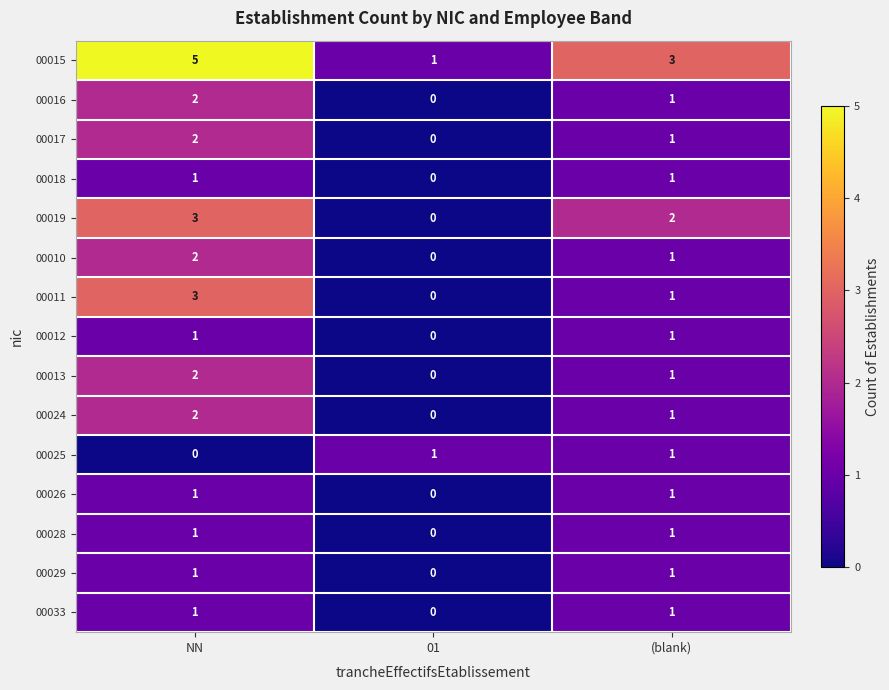

What is the sum of all 00015 values?

9